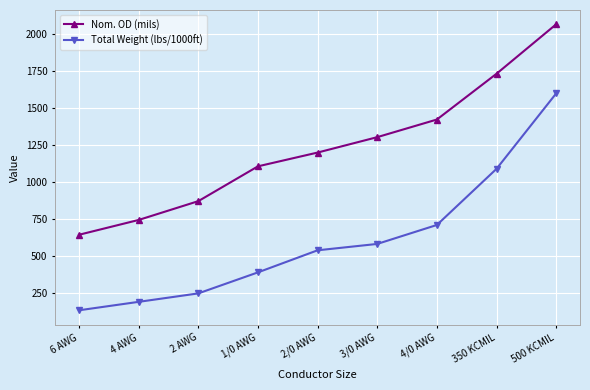

List the labels in order of Nom. OD (mils) value, largest first.

500 KCMIL, 350 KCMIL, 4/0 AWG, 3/0 AWG, 2/0 AWG, 1/0 AWG, 2 AWG, 4 AWG, 6 AWG